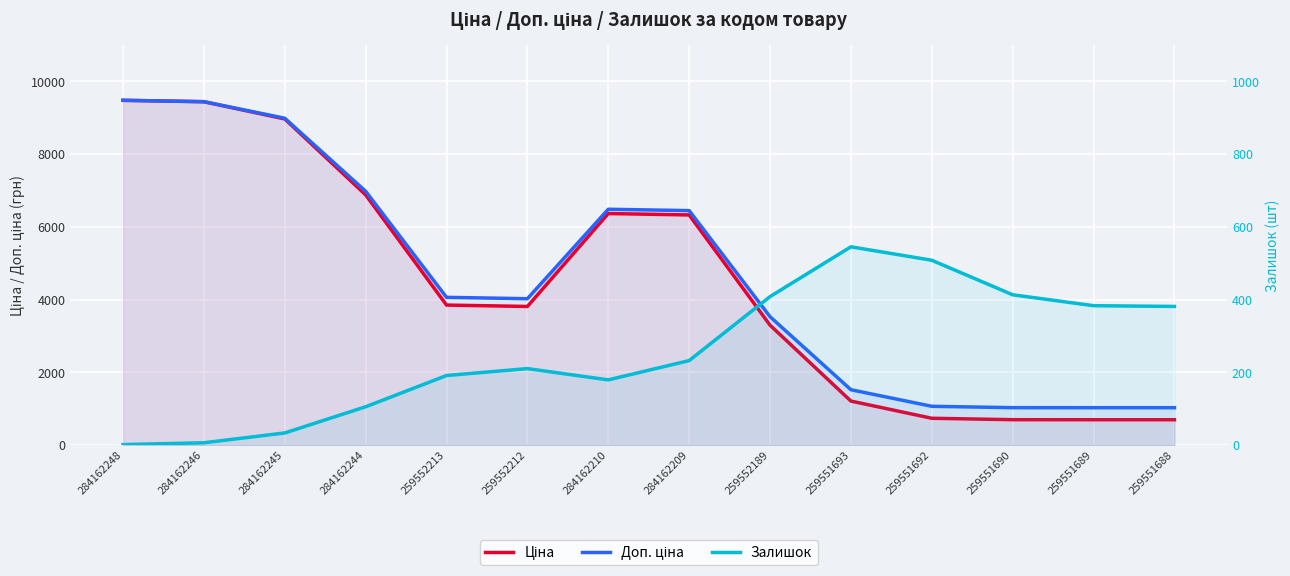

How many values in the Ціна series are below 3847?

7